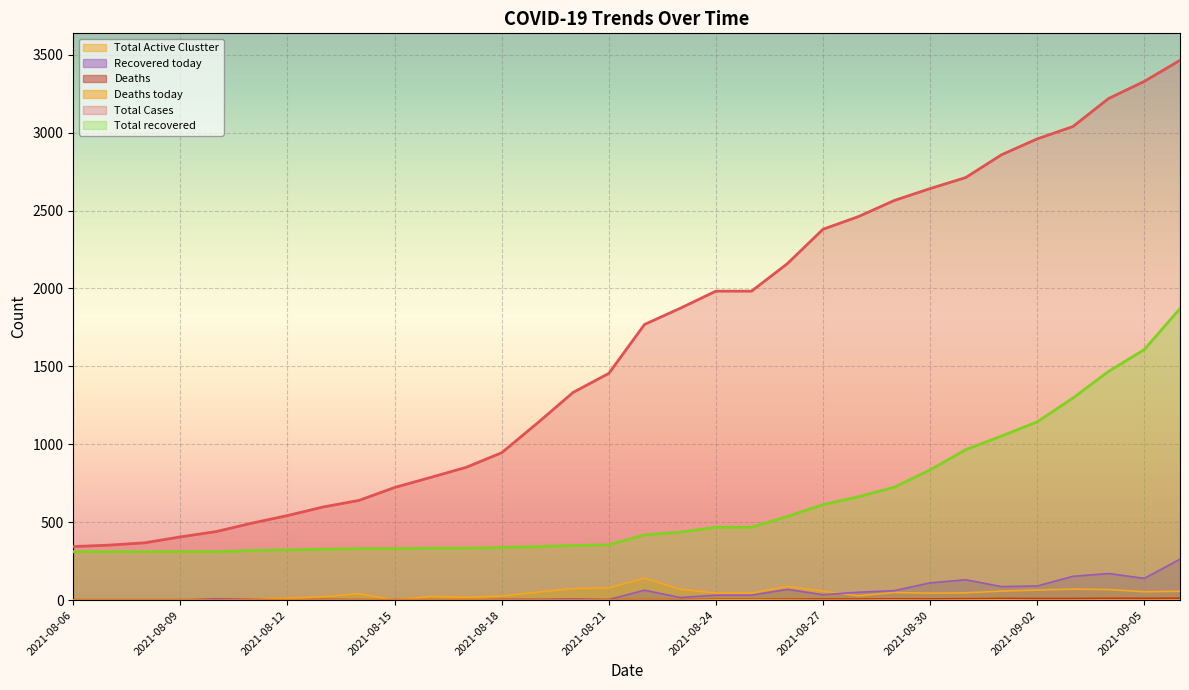

The Deaths series shows 3 at 2021-08-21. True or false?

True